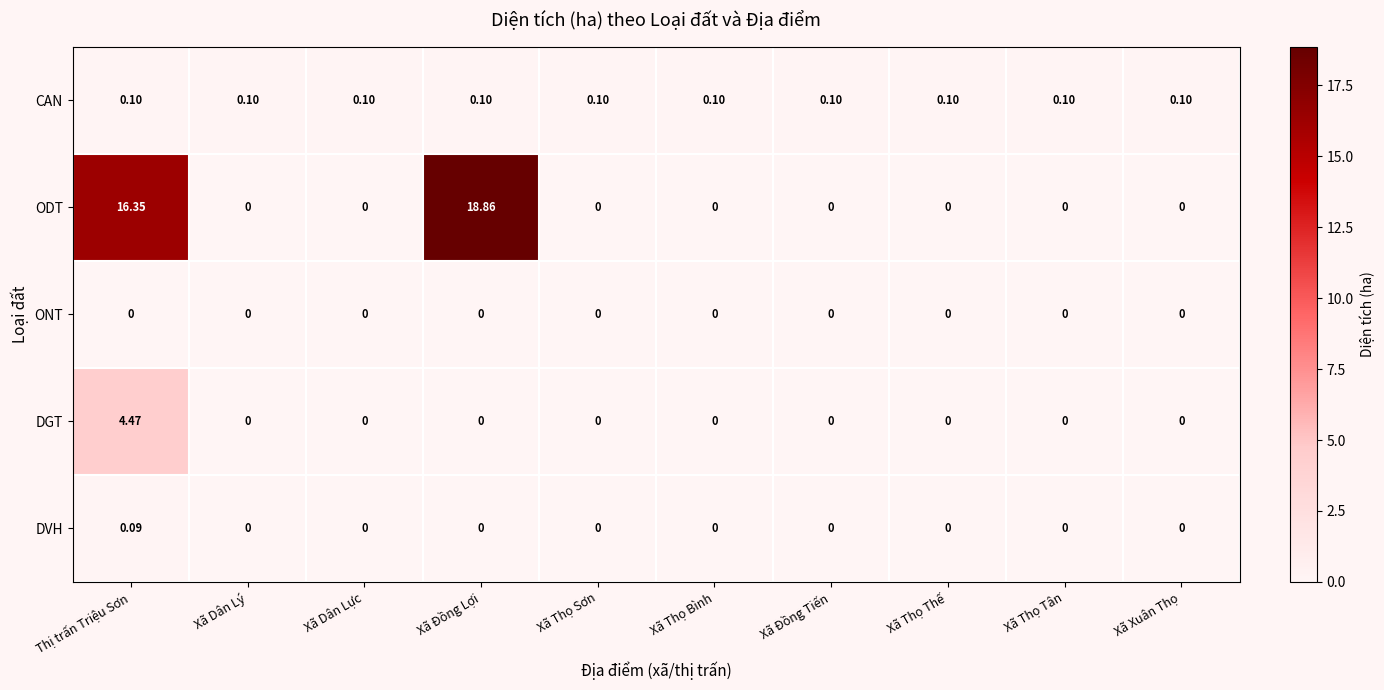

Which series has the largest range (max minus min)?

ODT